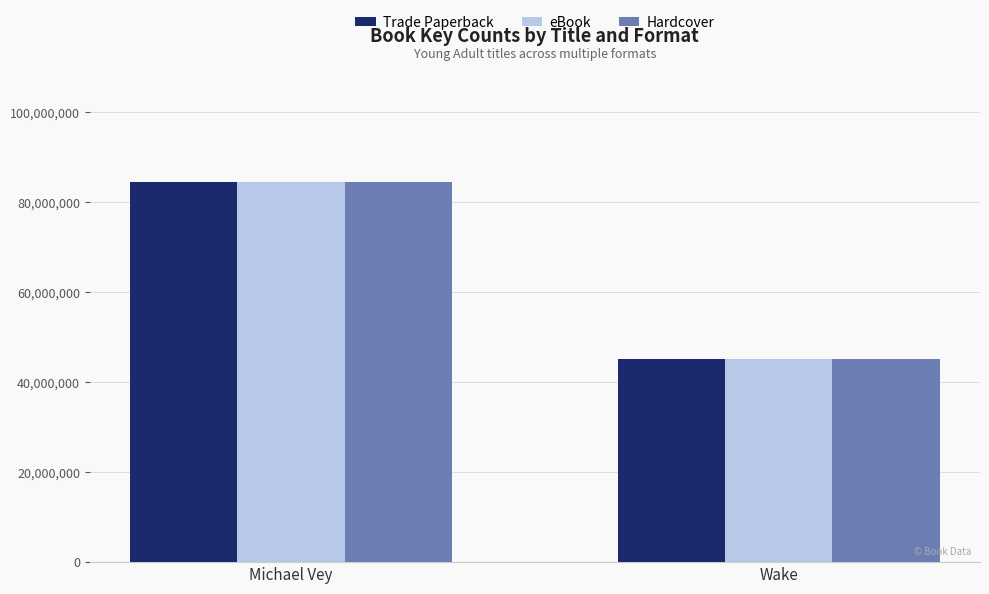

What is the smallest value displayed?

45103598